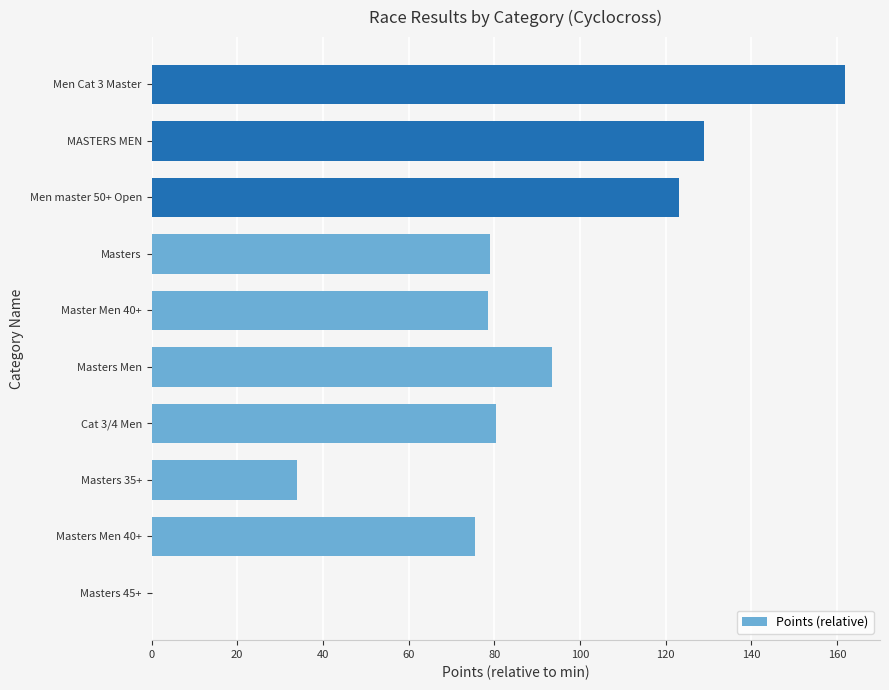

True or false: the data shows 123.2 at Men master 50+ Open.

True